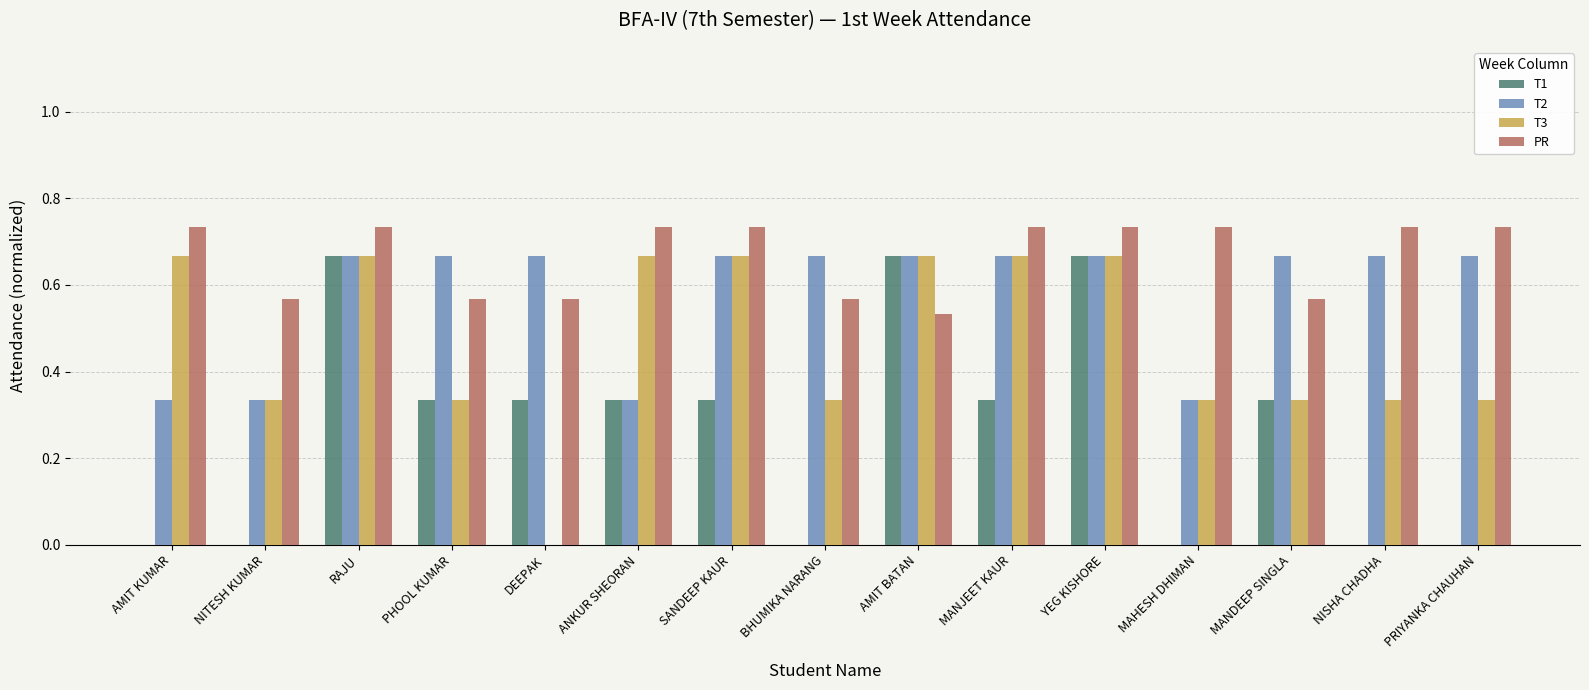

Is the value of T2 at MAHESH DHIMAN greater than the value of PR at DEEPAK?

No